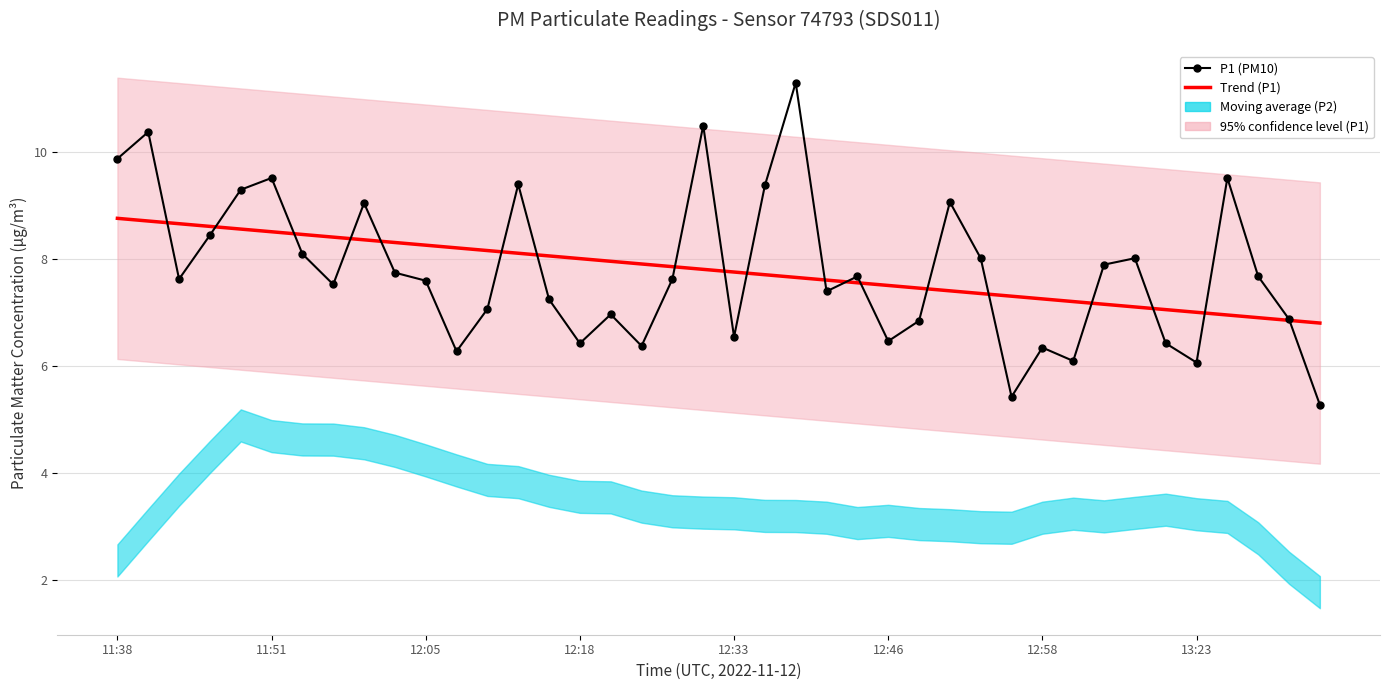

Is this an area chart (filled region under the line)?

No